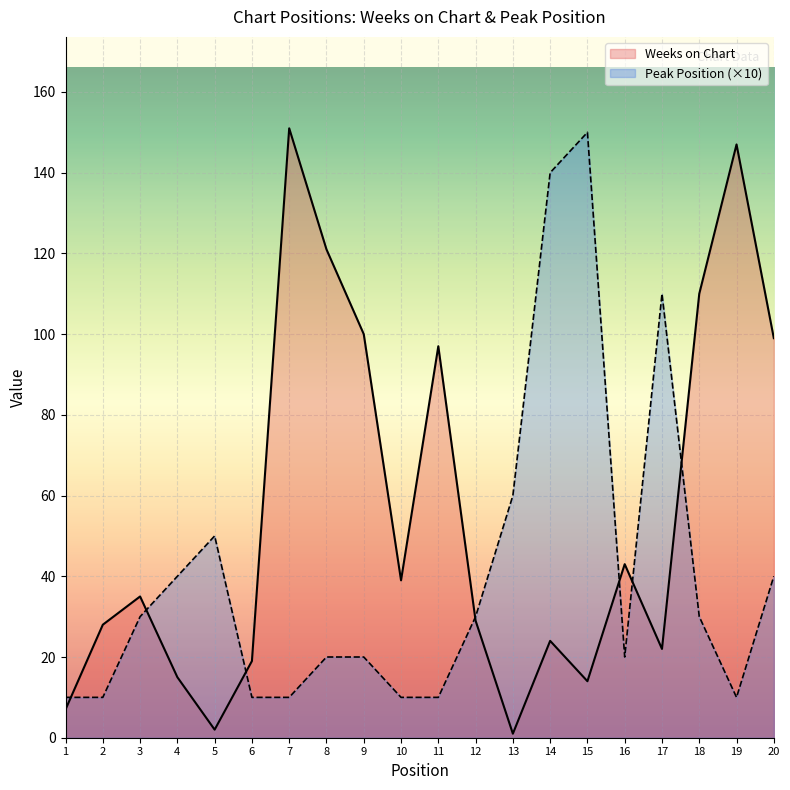

Reading left to right, what are all the values shown in this chart?

Weeks on Chart: 7	28	35	15	2	19	151	121	100	39	97	29	1	24	14	43	22	110	147	99
Peak Position: 10	10	30	40	50	10	10	20	20	10	10	30	60	140	150	20	110	30	10	40